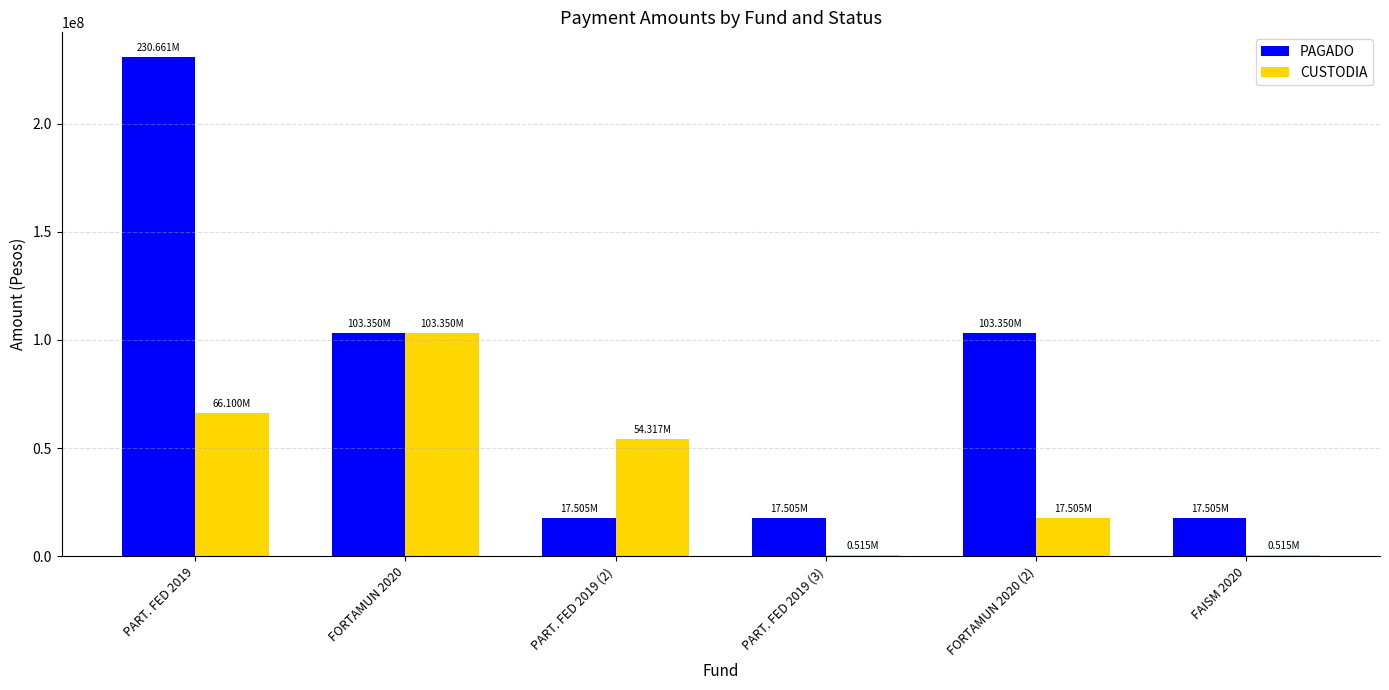

What are all the series names shown in the legend?

PAGADO, CUSTODIA